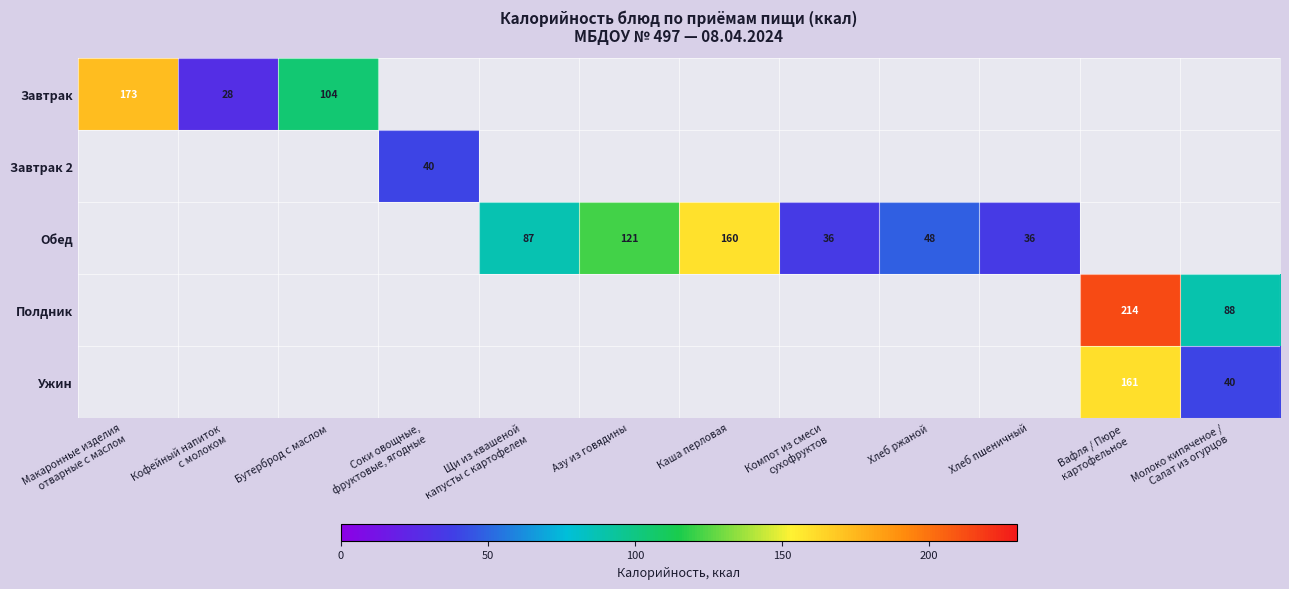

What is the approximate value of Ужин at Вафля / Пюре картофельное?

160.7